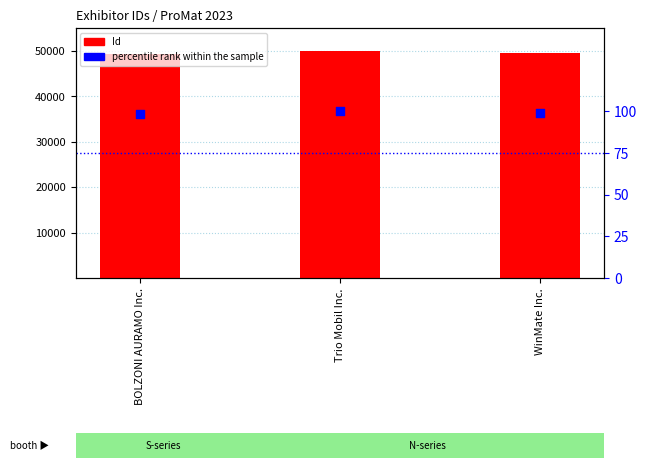

Which series contains the lowest Y value?

percentile rank within the sample